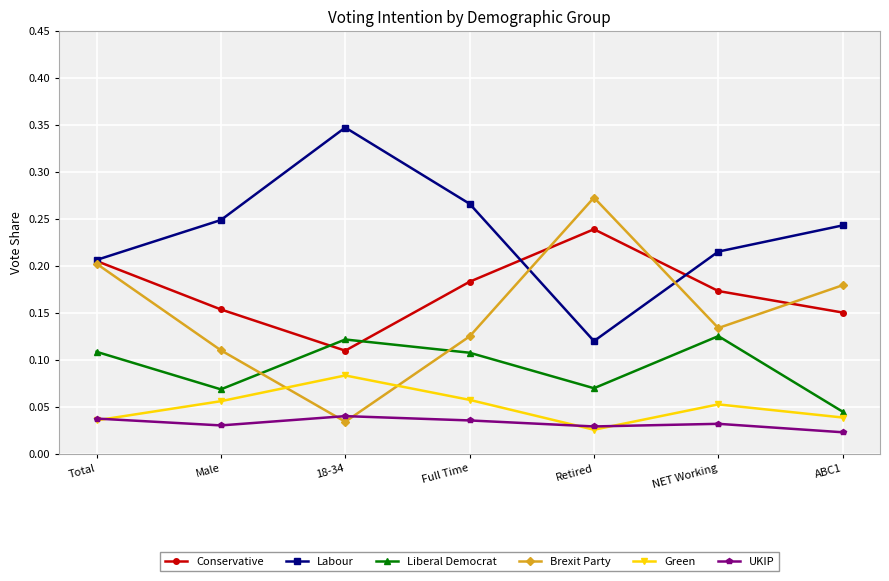

True or false: Liberal Democrat has a value of 0.0 at Retired.

False